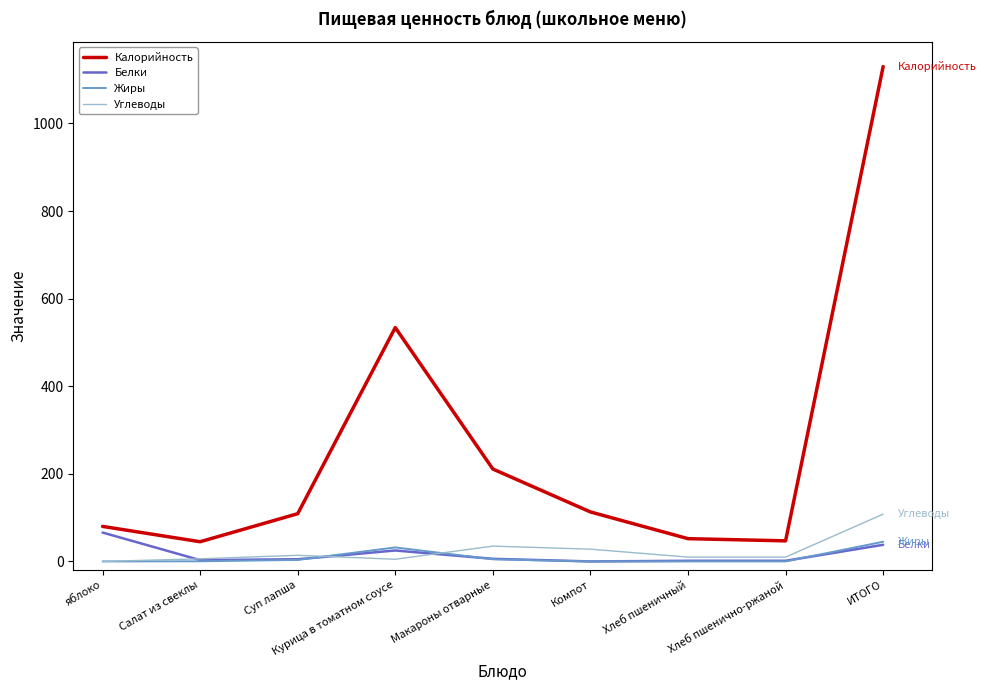

Which series has the largest range (max minus min)?

Калорийность